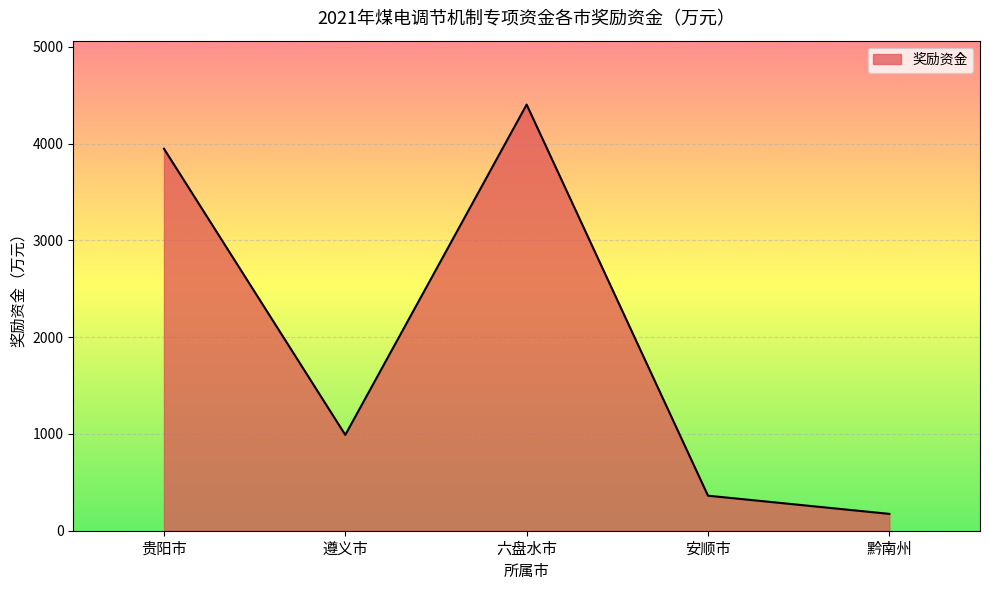

At which category does the chart reach its minimum across all series?

黔南州